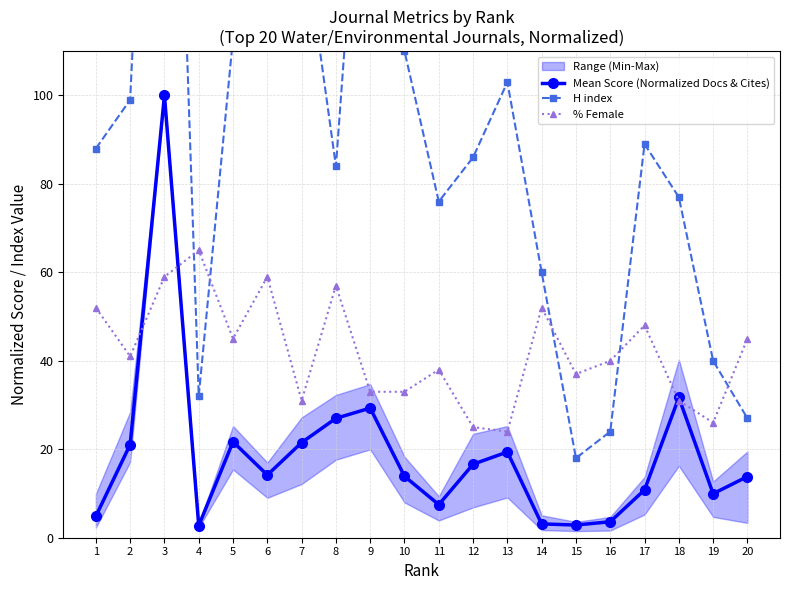

Is the value of % Female at 9 greater than the value of H index at 10?

No